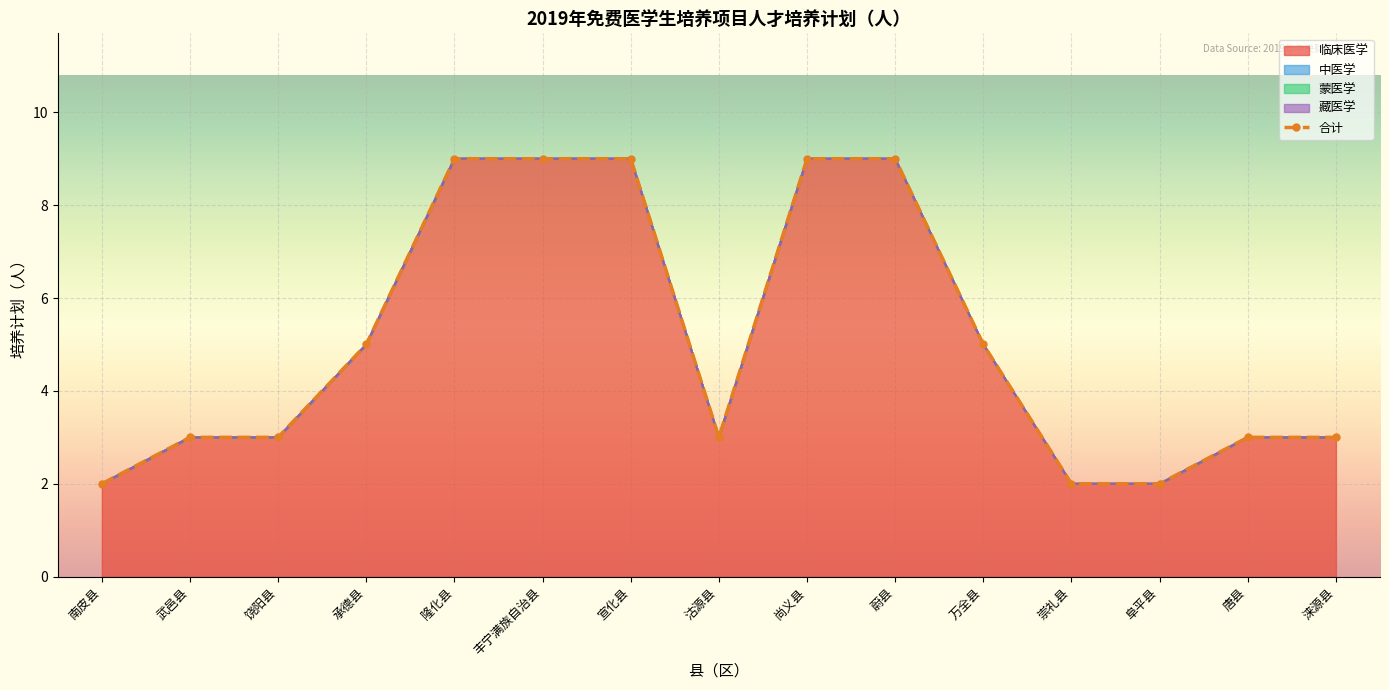

What is the label of the 15th point from the right?

南皮县